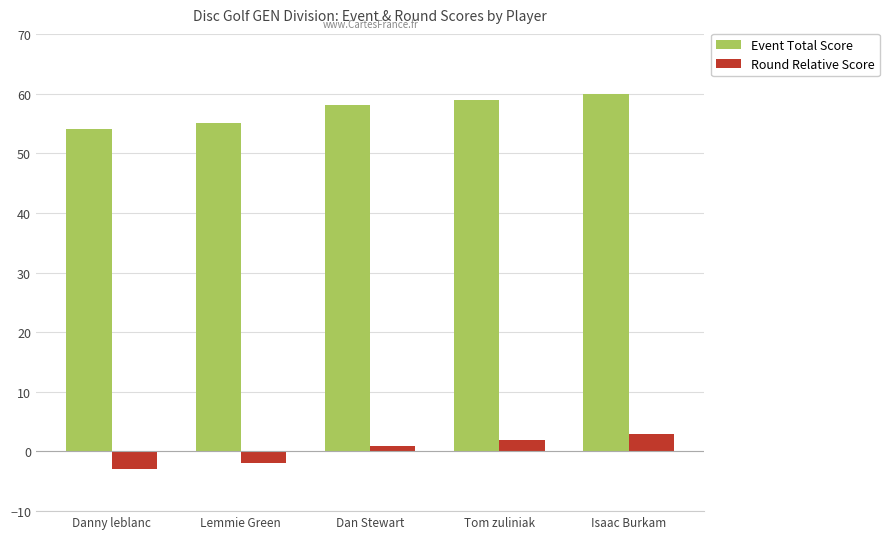

How many groups of bars are there?

5